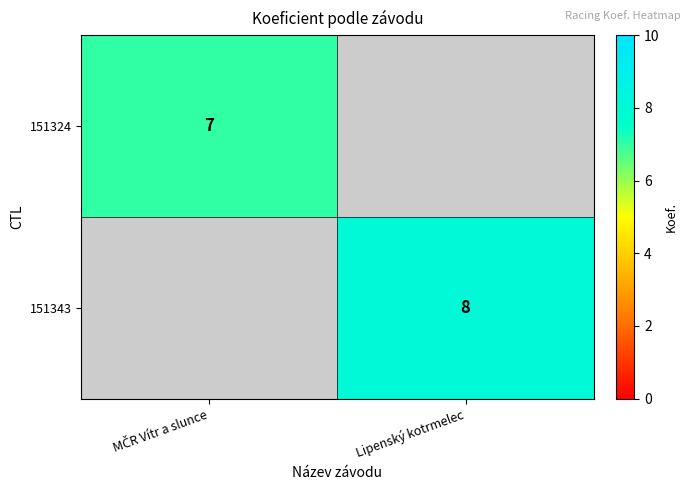

The 151343 series shows 8 at Lipenský kotrmelec. True or false?

True